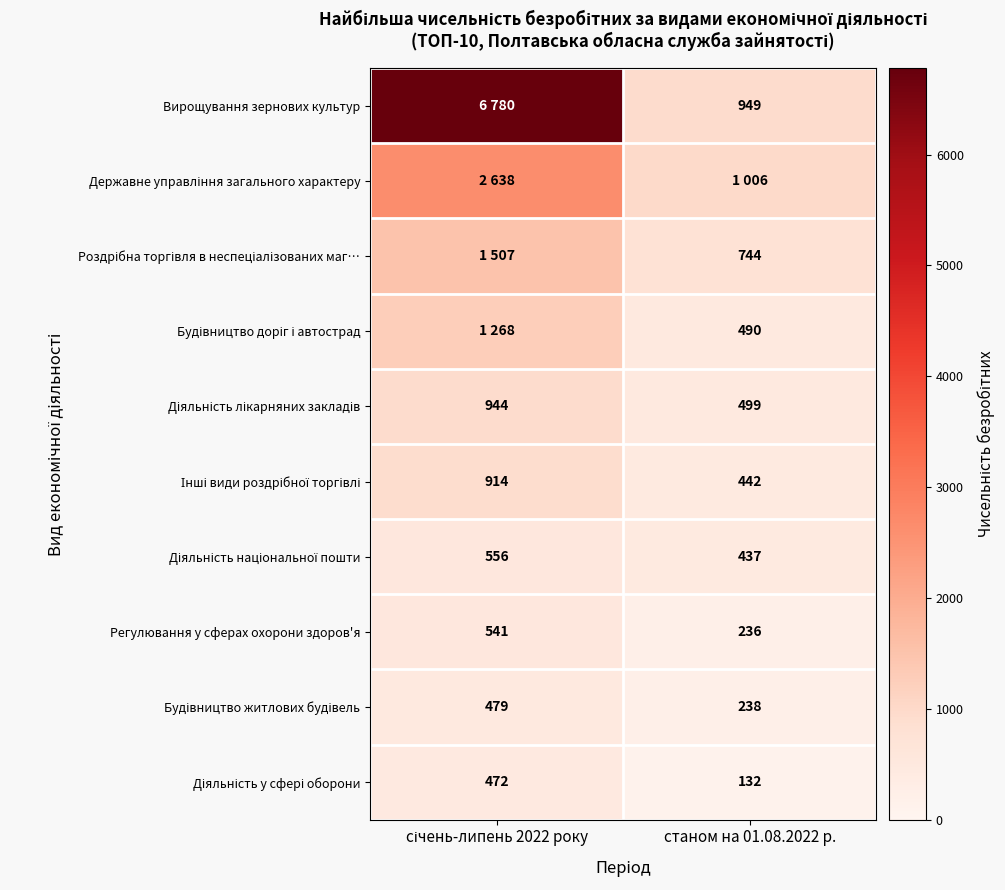

At which category does the chart reach its peak across all series?

січень-липень 2022 року